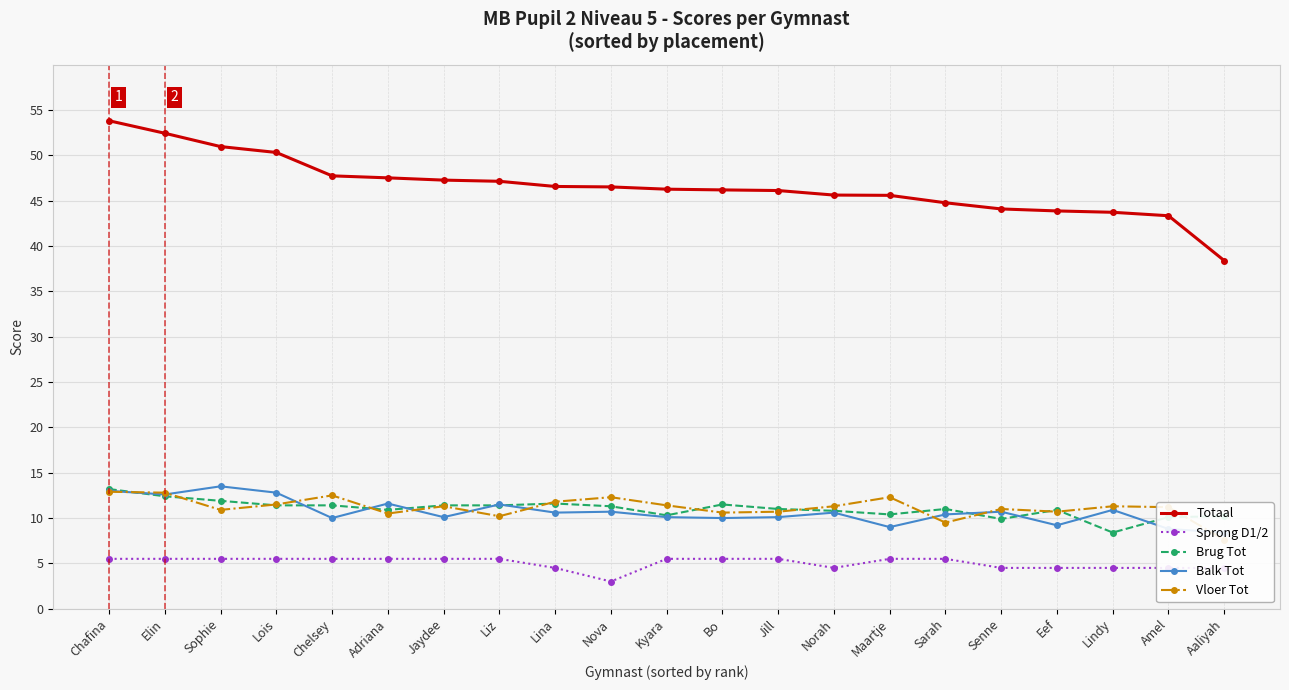

Count the number of data series in this chart.

5